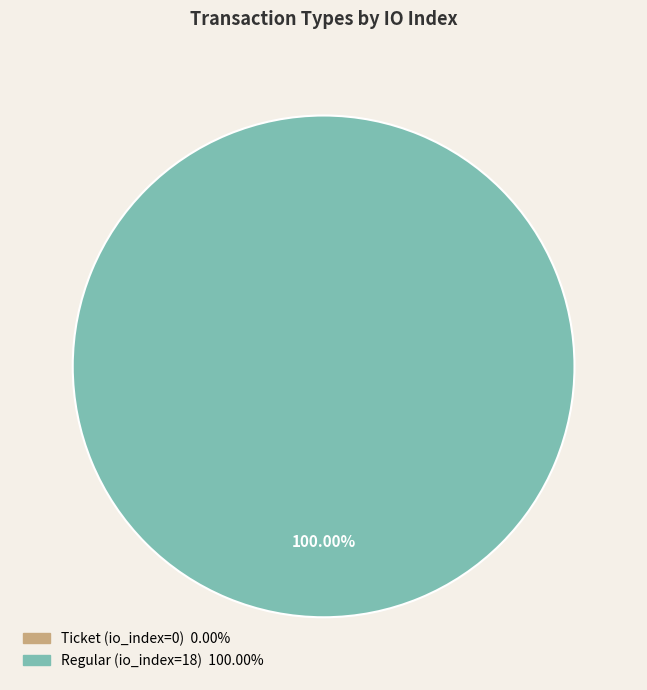

Which slice is the largest?

Regular (io_index=18)